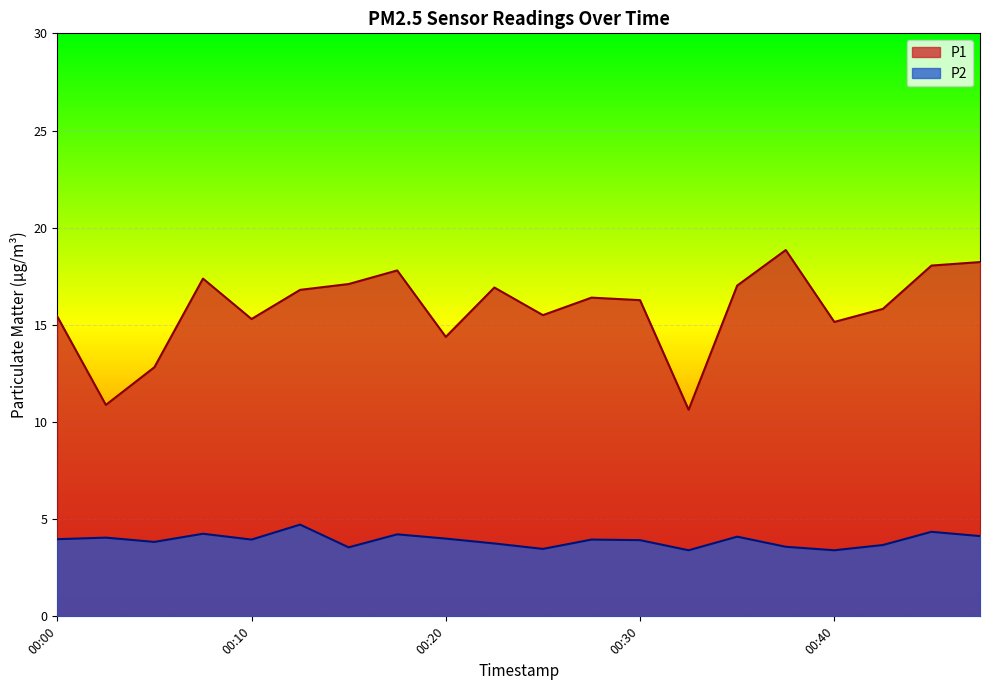

Reading left to right, transcribe all the data shown in this chart.

P1: 15.4	10.9	12.8	17.4	15.3	16.8	17.1	17.8	14.4	16.9	15.5	16.4	16.3	10.6	17.0	18.9	15.2	15.8	18.1	18.2
P2: 4.0	4.0	3.8	4.2	4.0	4.7	3.5	4.2	4.0	3.8	3.5	4.0	3.9	3.4	4.1	3.6	3.4	3.7	4.3	4.1